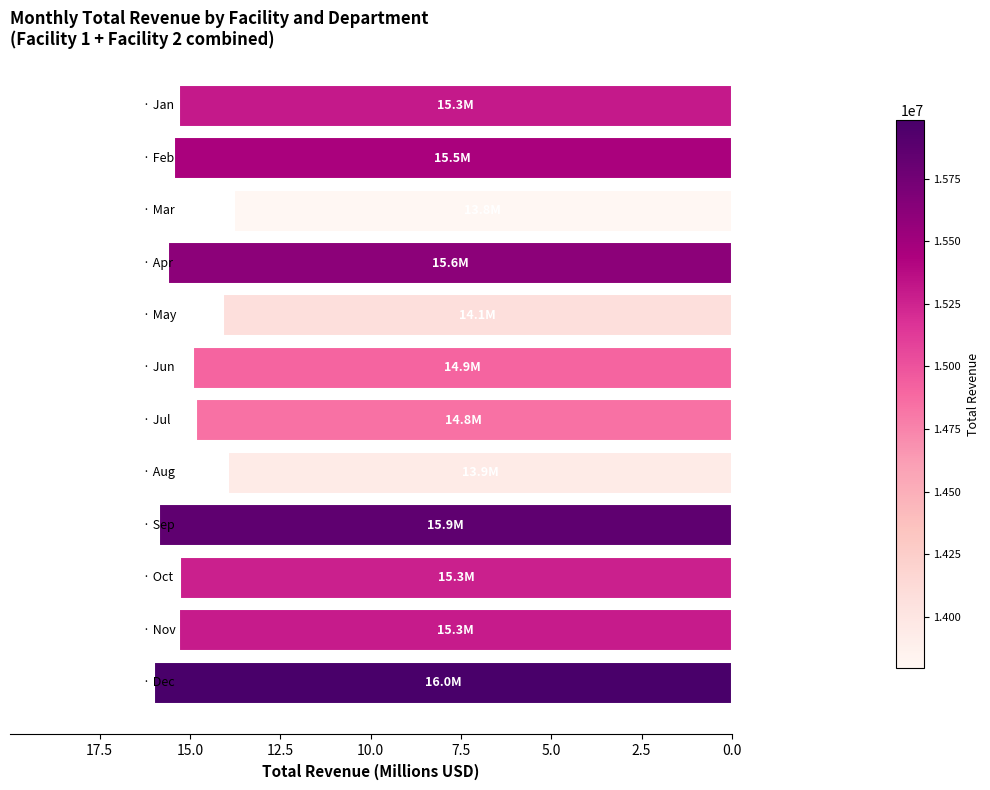

What is the difference between the maximum and minimum values?

2.2